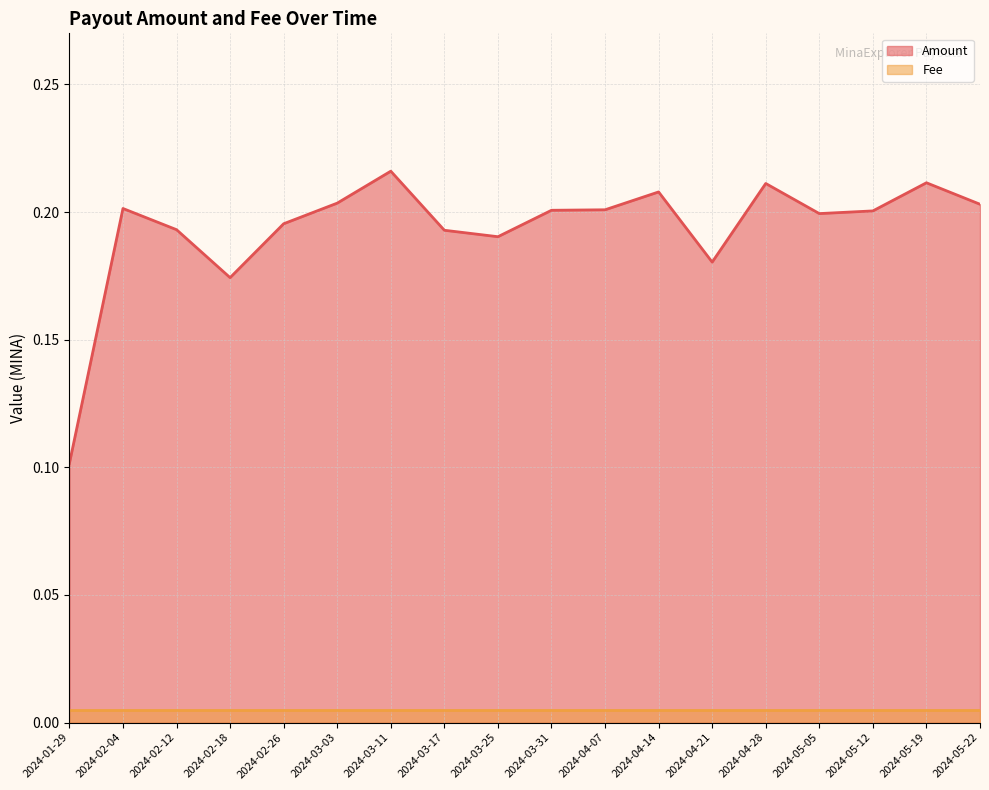

List the labels in order of value, smallest first.

2024-01-29, 2024-02-18, 2024-04-21, 2024-03-25, 2024-03-17, 2024-02-12, 2024-02-26, 2024-05-05, 2024-05-12, 2024-03-31, 2024-04-07, 2024-02-04, 2024-05-22, 2024-03-03, 2024-04-14, 2024-04-28, 2024-05-19, 2024-03-11